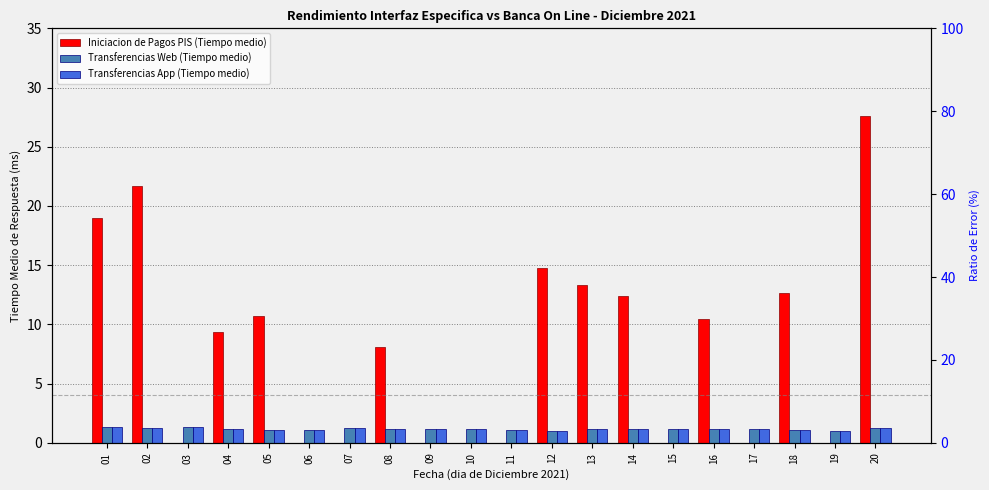

How many bars are there in each group?

3